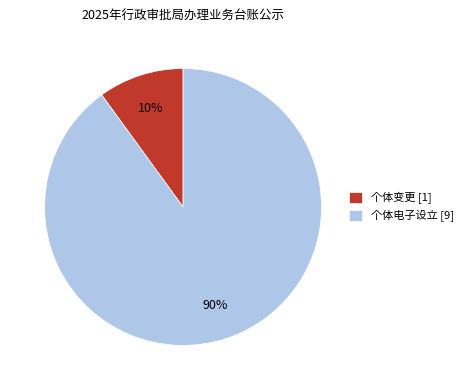

How many slices are in this pie chart?

2